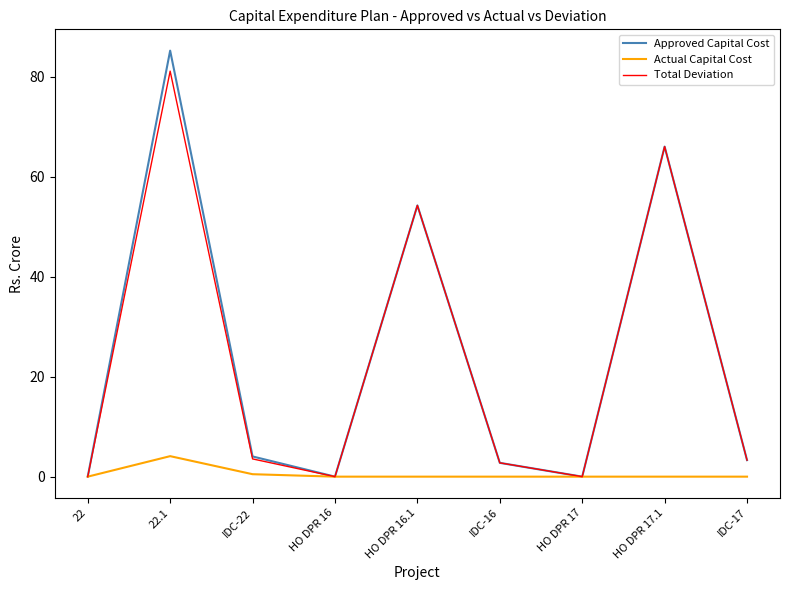

Rank the series at 22.1 from lowest to highest value.

Actual Capital Cost, Total Deviation, Approved Capital Cost